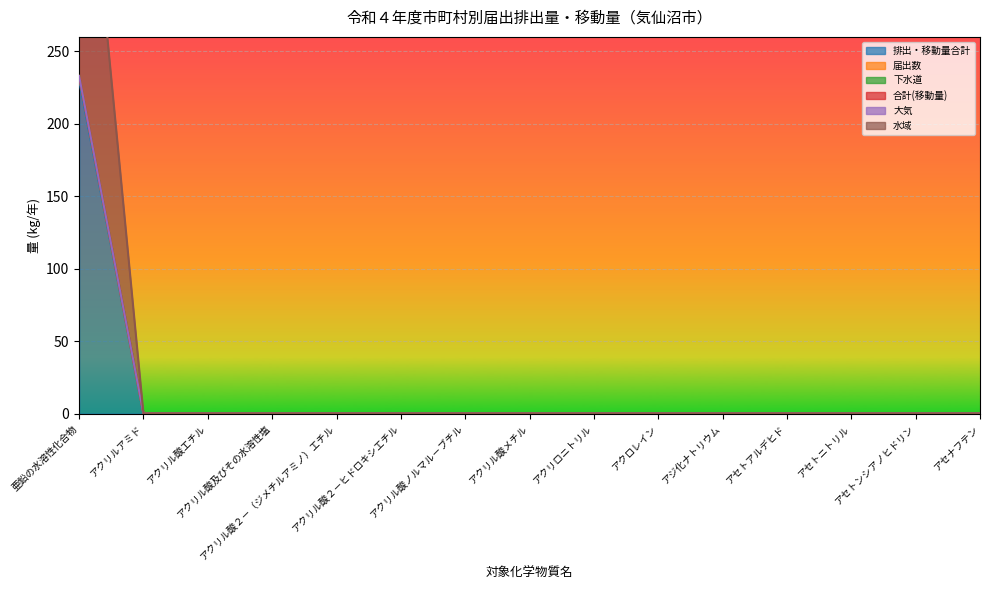

How many data points in 水域 are above 0?

1